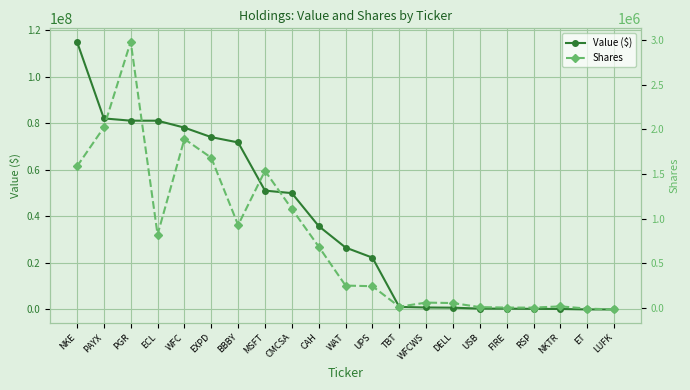

What is the difference between the highest and lowest values at USB?

343351